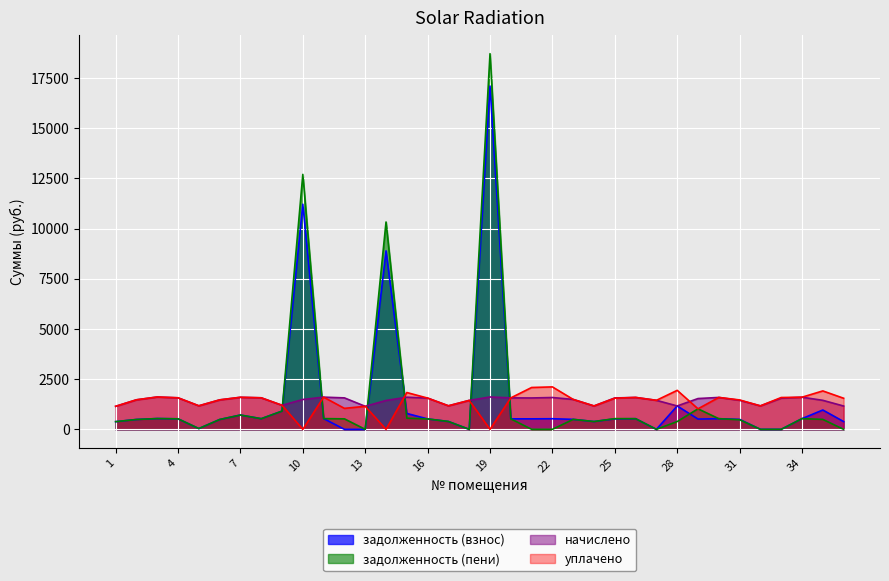

True or false: начислено has more than 2 interior local peaks.

True